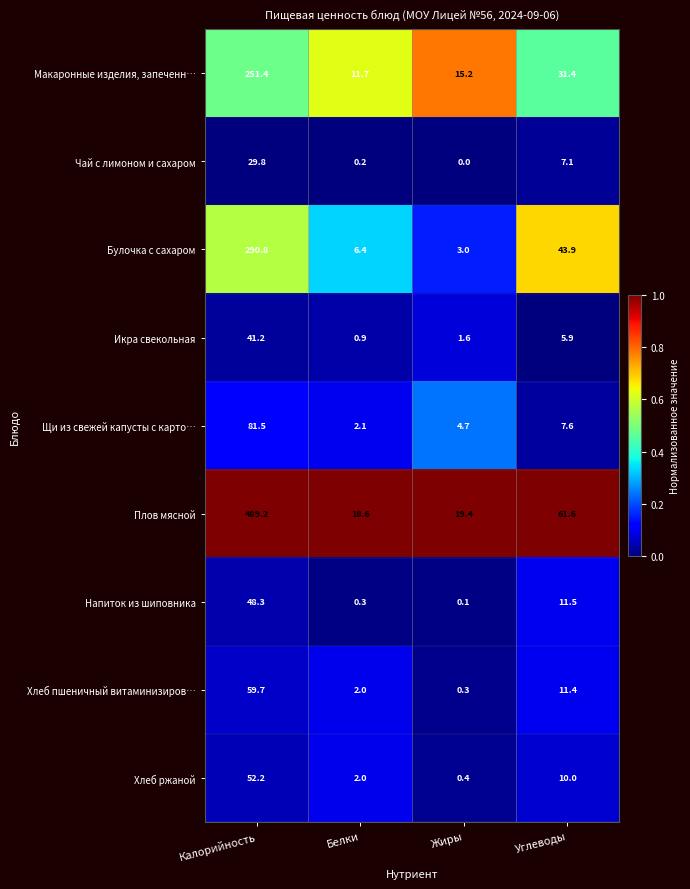

Between Белки and Углеводы, which series saw the biggest shift?

Плов мясной